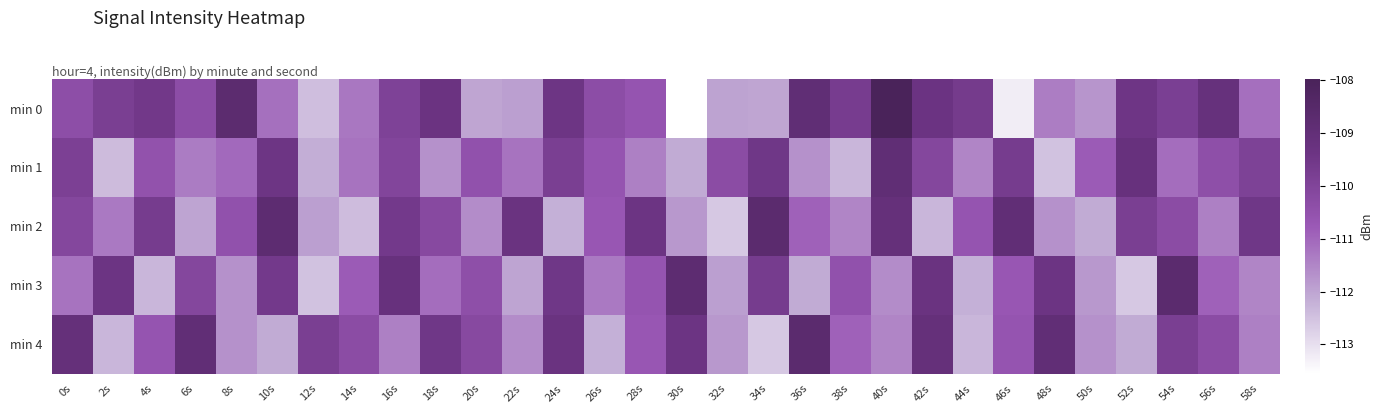

Reading left to right, extract all data points from this chart.

min 0: 0s=-110.4	2s=-109.8	4s=-109.6	6s=-110.3	8s=-108.7	10s=-111.1	12s=-112.4	14s=-111.3	16s=-109.9	18s=-109.3	20s=-112.0	22s=-111.9	24s=-109.4	26s=-110.3	28s=-110.6	30s=-113.6	32s=-112.0	34s=-112.0	36s=-108.9	38s=-109.7	40s=-108.0	42s=-109.4	44s=-109.6	46s=-113.2	48s=-111.4	50s=-111.8	52s=-109.4	54s=-109.8	56s=-109.2	58s=-111.1
min 1: 0s=-109.9	2s=-112.4	4s=-110.5	6s=-111.4	8s=-111.0	10s=-109.4	12s=-112.2	14s=-111.2	16s=-110.0	18s=-111.7	20s=-110.5	22s=-111.2	24s=-109.8	26s=-110.6	28s=-111.4	30s=-112.1	32s=-110.3	34s=-109.5	36s=-111.7	38s=-112.3	40s=-108.9	42s=-110.1	44s=-111.5	46s=-109.7	48s=-112.5	50s=-110.8	52s=-109.2	54s=-111.1	56s=-110.4	58s=-109.9
min 2: 0s=-110.1	2s=-111.3	4s=-109.7	6s=-112.0	8s=-110.5	10s=-108.8	12s=-111.9	14s=-112.4	16s=-109.6	18s=-110.2	20s=-111.6	22s=-109.3	24s=-112.2	26s=-110.7	28s=-109.4	30s=-111.8	32s=-112.6	34s=-108.7	36s=-110.9	38s=-111.5	40s=-109.1	42s=-112.3	44s=-110.6	46s=-109.0	48s=-111.7	50s=-112.1	52s=-109.8	54s=-110.3	56s=-111.4	58s=-109.5
min 3: 0s=-111.2	2s=-109.4	4s=-112.3	6s=-110.1	8s=-111.7	10s=-109.6	12s=-112.5	14s=-110.8	16s=-109.2	18s=-111.1	20s=-110.4	22s=-112.0	24s=-109.5	26s=-111.3	28s=-110.6	30s=-108.8	32s=-111.9	34s=-109.7	36s=-112.1	38s=-110.5	40s=-111.6	42s=-109.3	44s=-112.2	46s=-110.7	48s=-109.4	50s=-111.8	52s=-112.6	54s=-108.7	56s=-110.9	58s=-111.5
min 4: 0s=-109.1	2s=-112.3	4s=-110.6	6s=-109.0	8s=-111.7	10s=-112.1	12s=-109.8	14s=-110.3	16s=-111.4	18s=-109.5	20s=-110.2	22s=-111.6	24s=-109.3	26s=-112.2	28s=-110.7	30s=-109.4	32s=-111.8	34s=-112.6	36s=-108.7	38s=-110.9	40s=-111.5	42s=-109.1	44s=-112.3	46s=-110.6	48s=-109.0	50s=-111.7	52s=-112.1	54s=-109.8	56s=-110.3	58s=-111.4